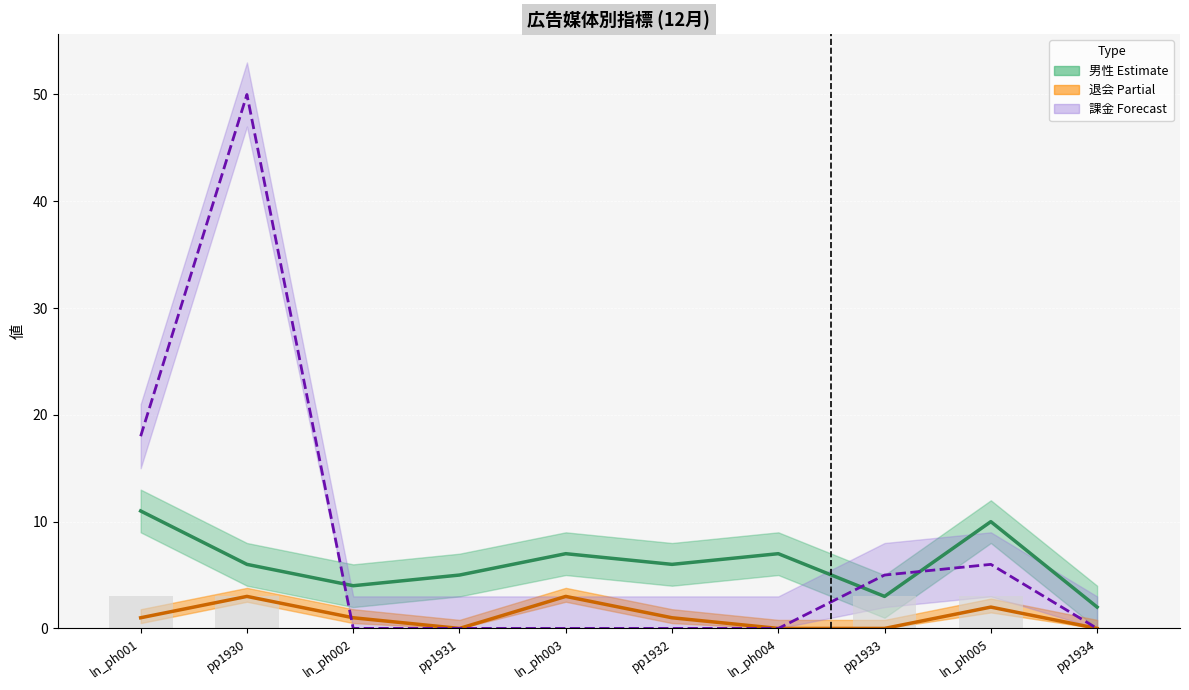

Does the chart contain stacked bars?

No